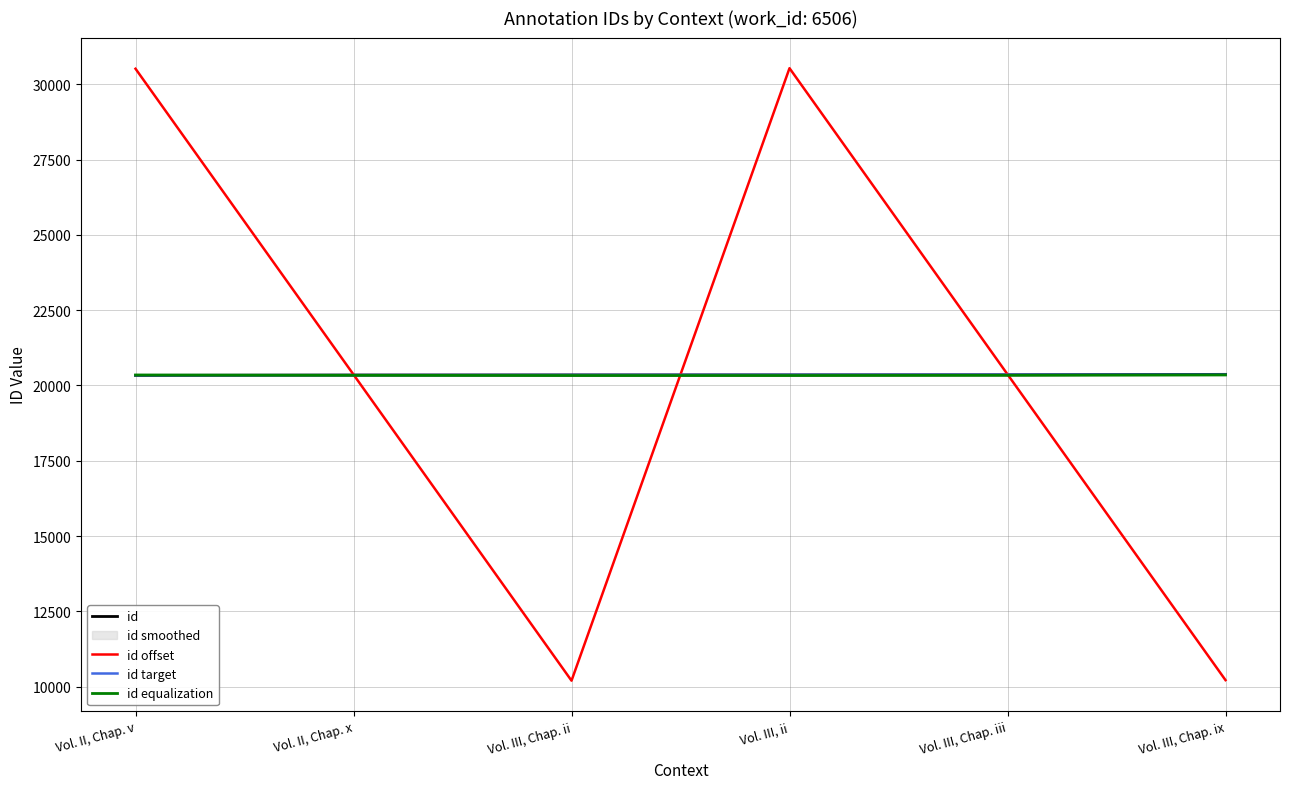

What is the maximum value for id target?

20360.0